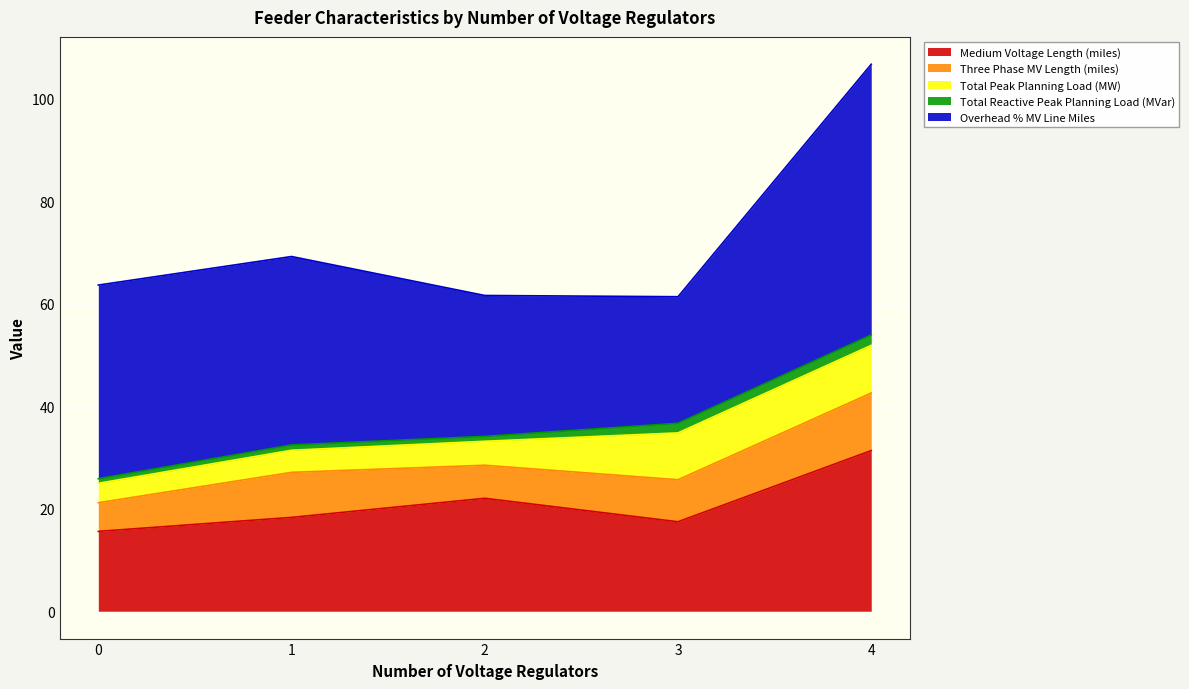

Which has a higher value, 2 or 2?

2